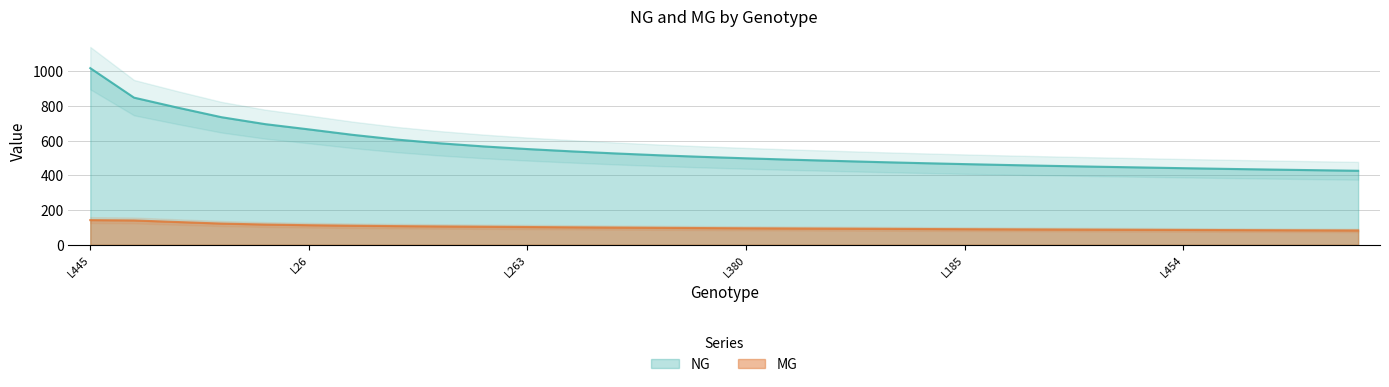

List the series in order of their overall mean, highest first.

NG, MG